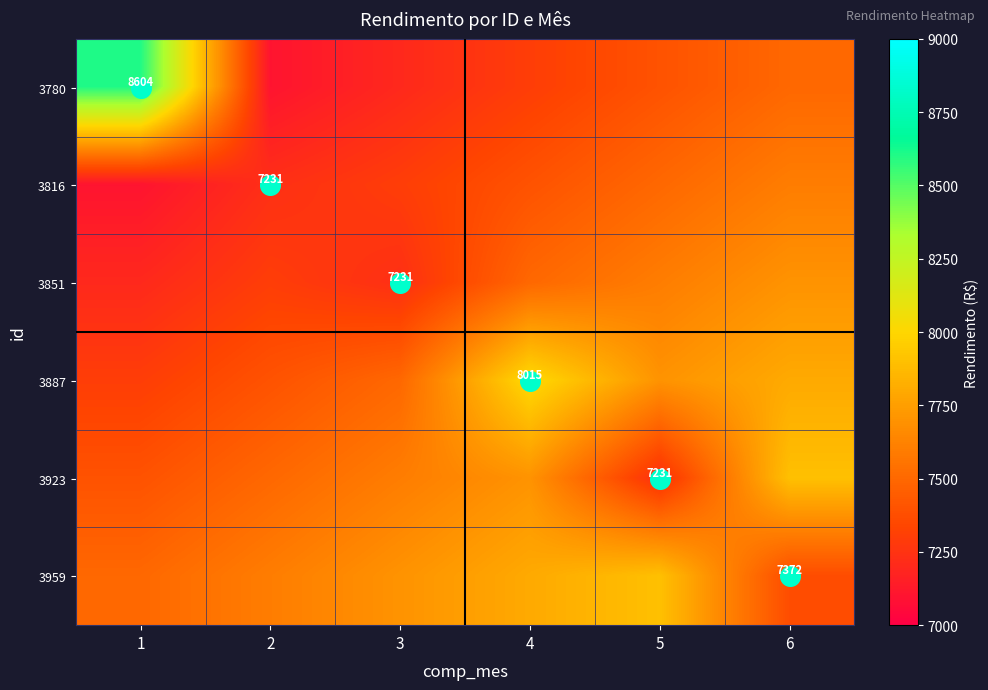

The value of 3851 at 5 is 7600.0. True or false?

True